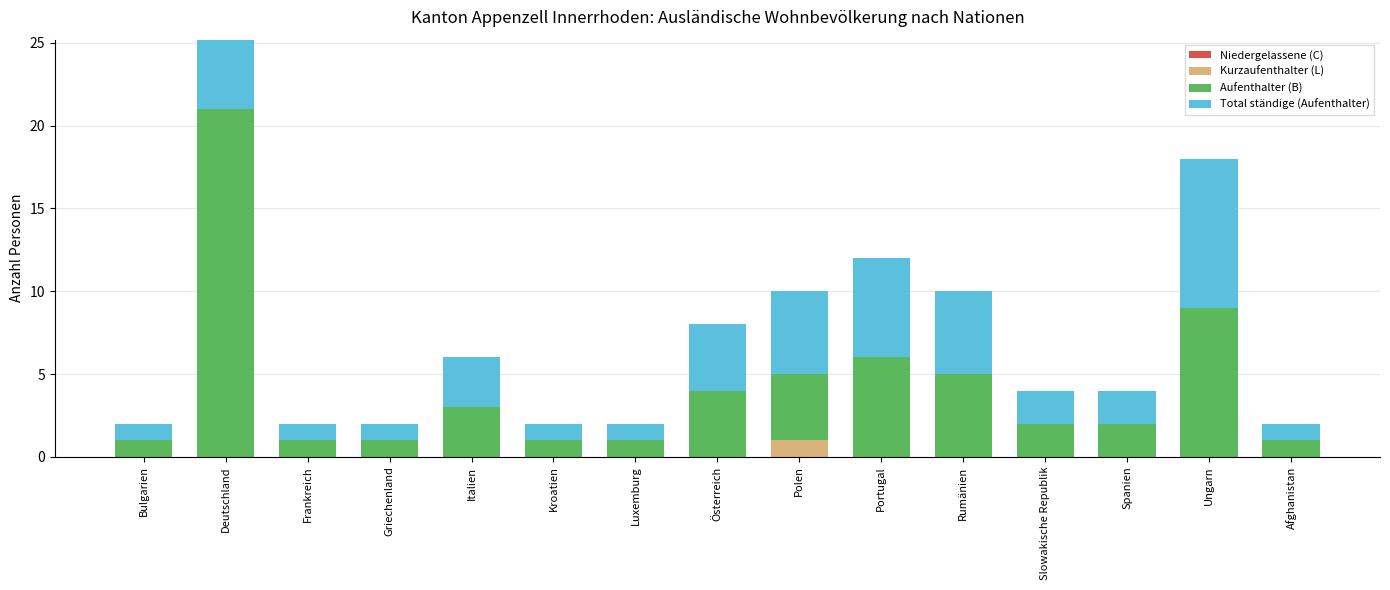

At which label is Kurzaufenthalter (L) closest to 0?

Bulgarien